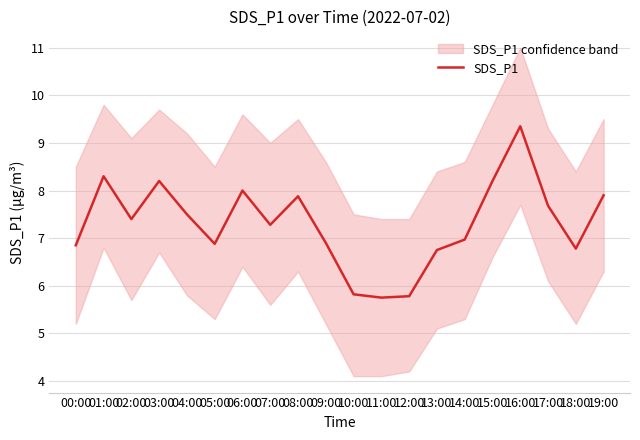

What value does the data have at 06:00?

8.0